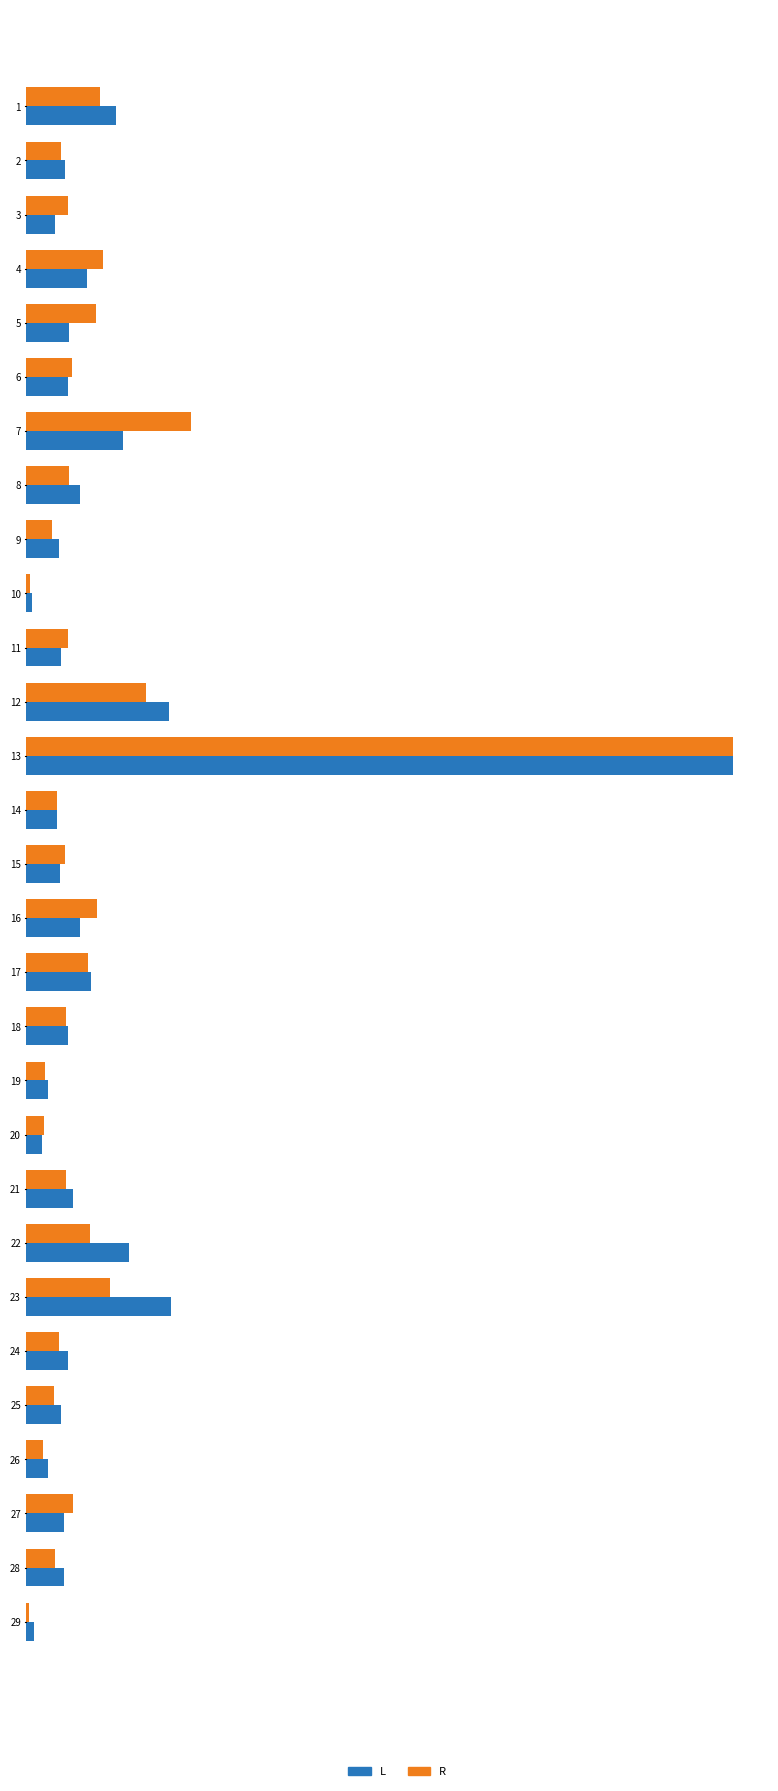

What are all the series names shown in the legend?

L, R